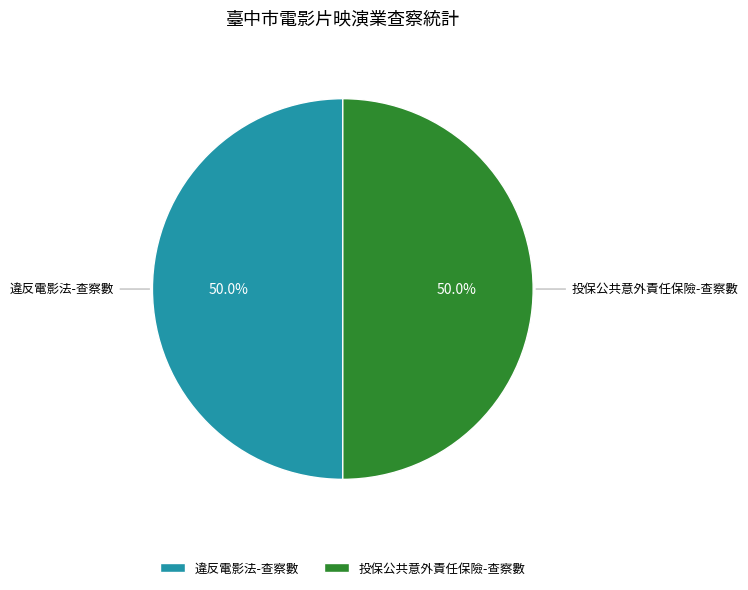

Is the sum of 投保公共意外責任保險-查察數 and 違反電影法-查察數 greater than half?

Yes